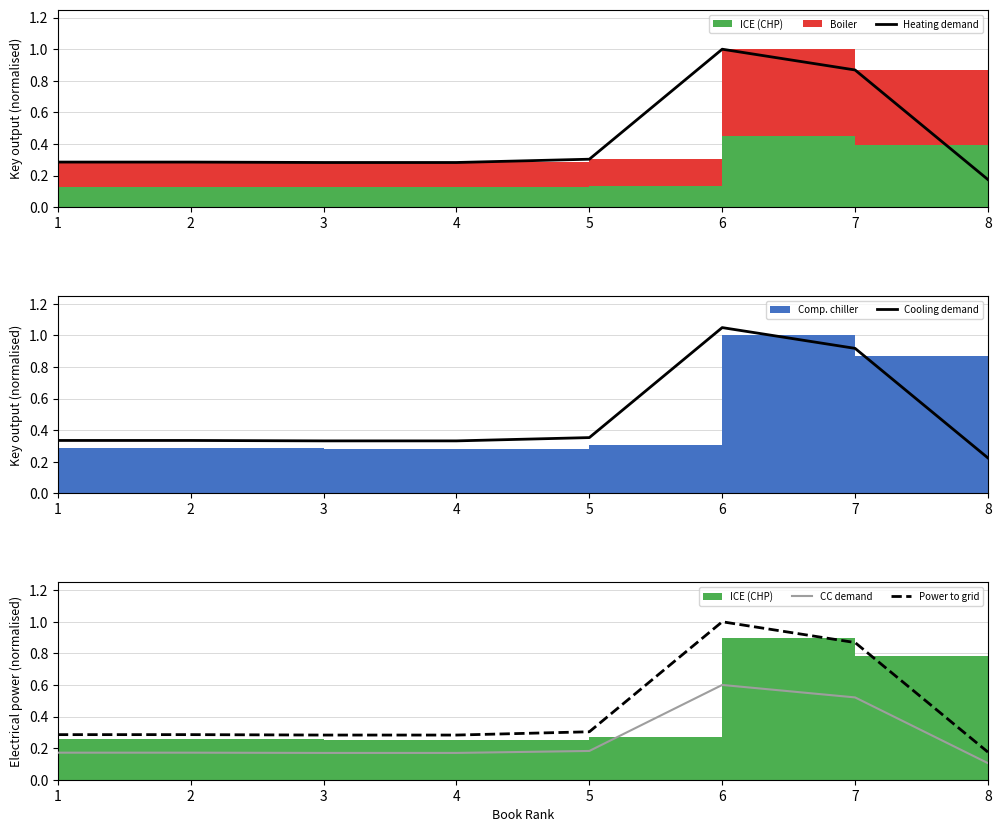

Which category has the lowest value in the Power to grid series?

8